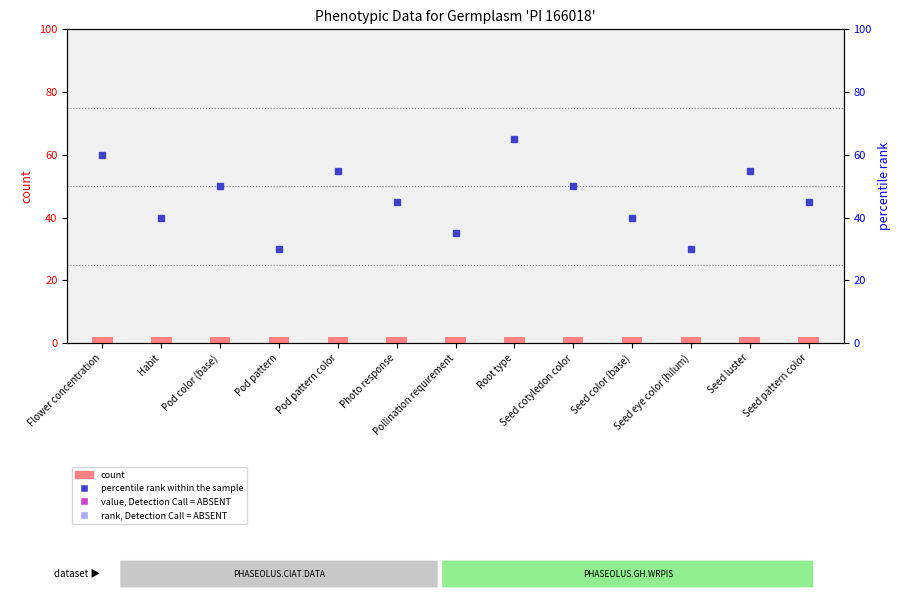

At which label is count closest to 2?

Flower concentration